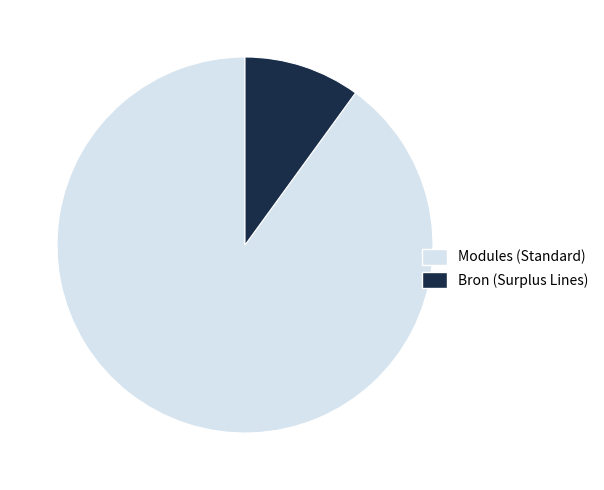

Which slice is the smallest?

Bron (Surplus Lines)